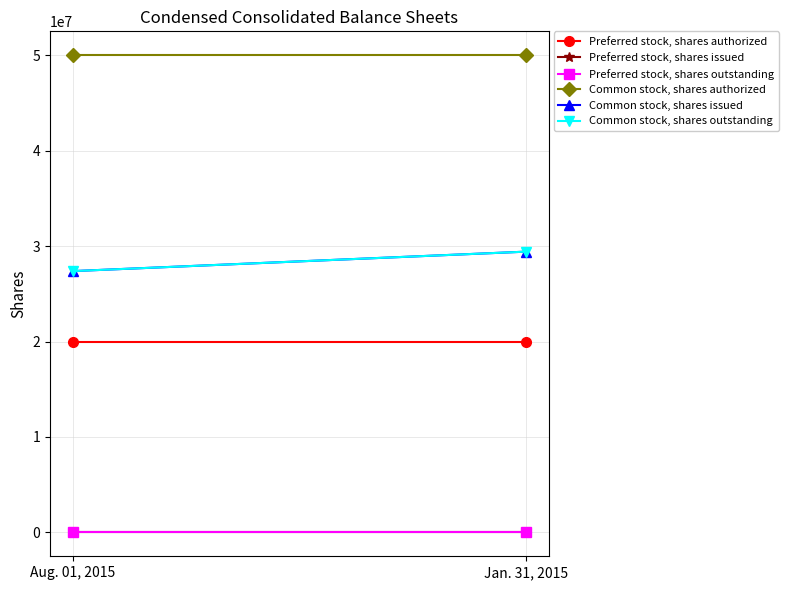

True or false: Preferred stock, shares authorized has a value of 20000000 at Aug. 01, 2015.

True